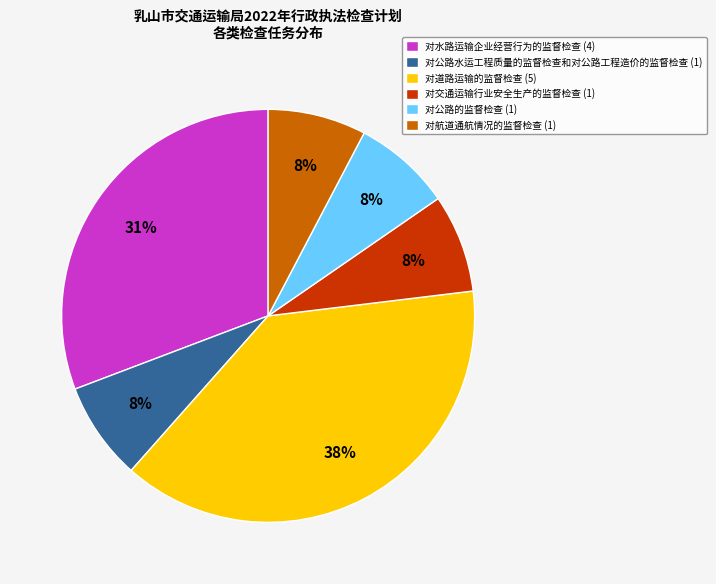

Count the number of slices in the pie.

6